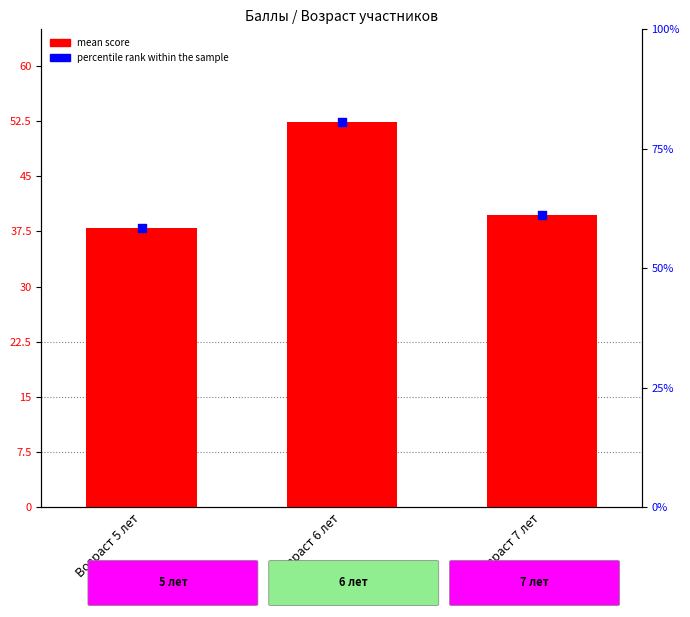

Which series reaches the minimum Y coordinate?

mean score